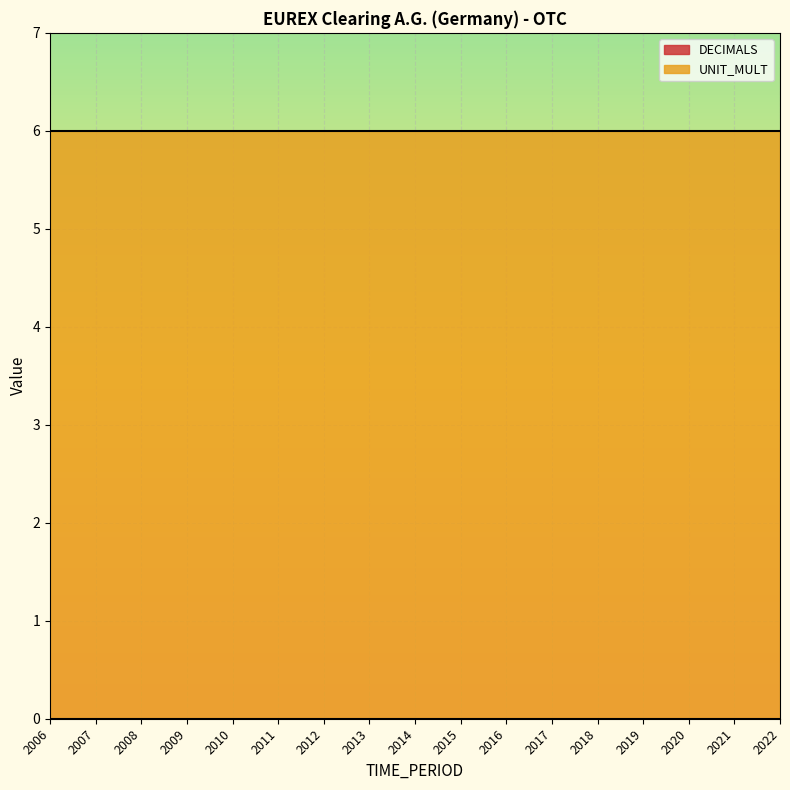

True or false: UNIT_MULT and DECIMALS cross at least once.

False